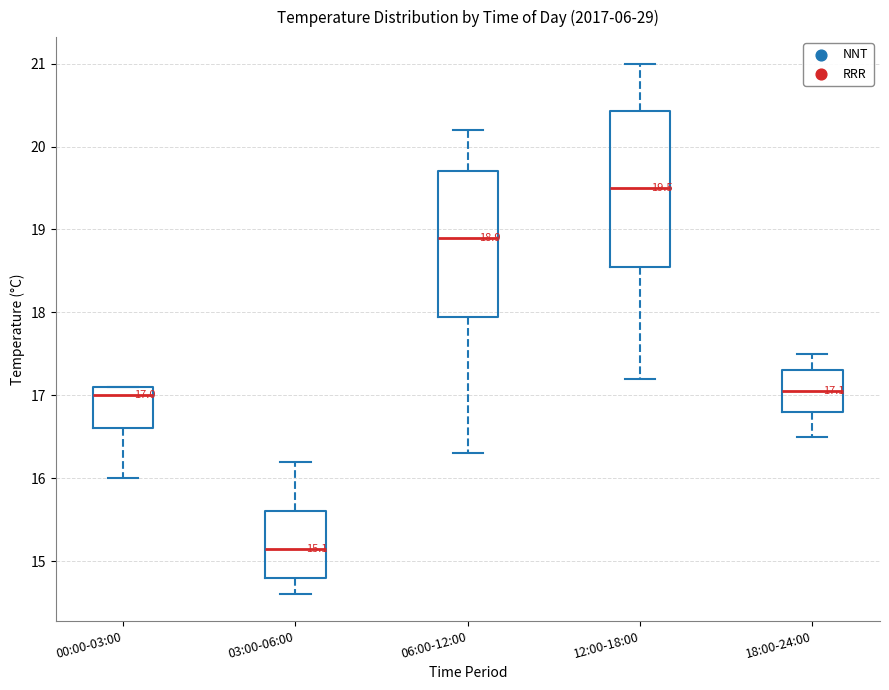

Comparing the boxes themselves (not the whiskers), which one is the tallest?

12:00-18:00